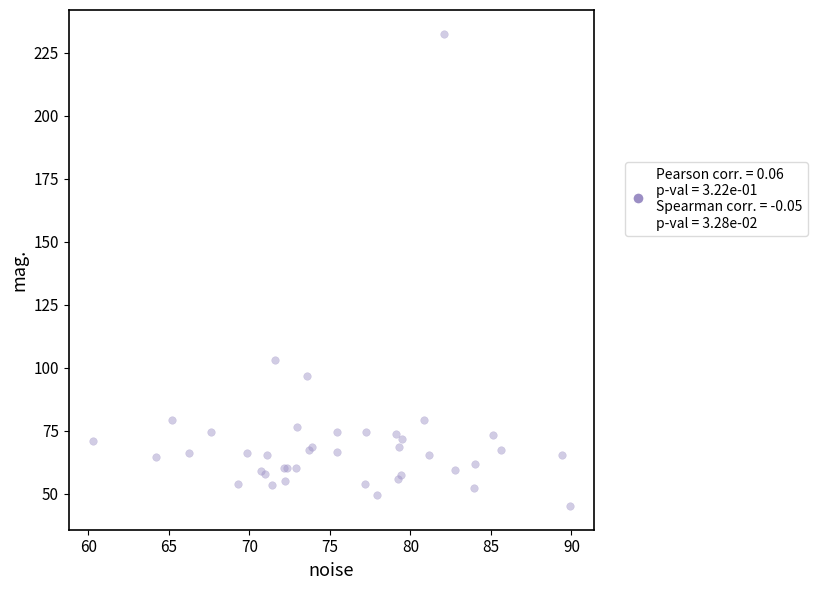

What Y value in the scatter plot is closest to 138?

103.1